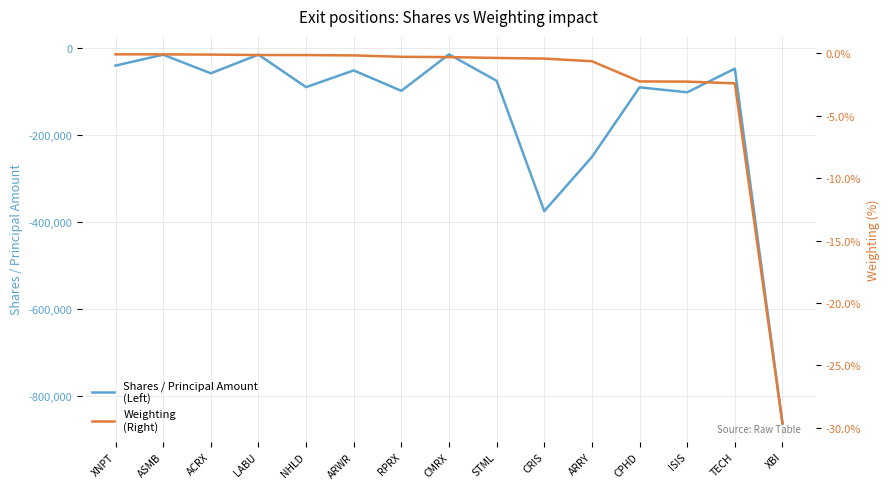

How many data points in Shares / Principal Amount
(Left) are above -75000?

7